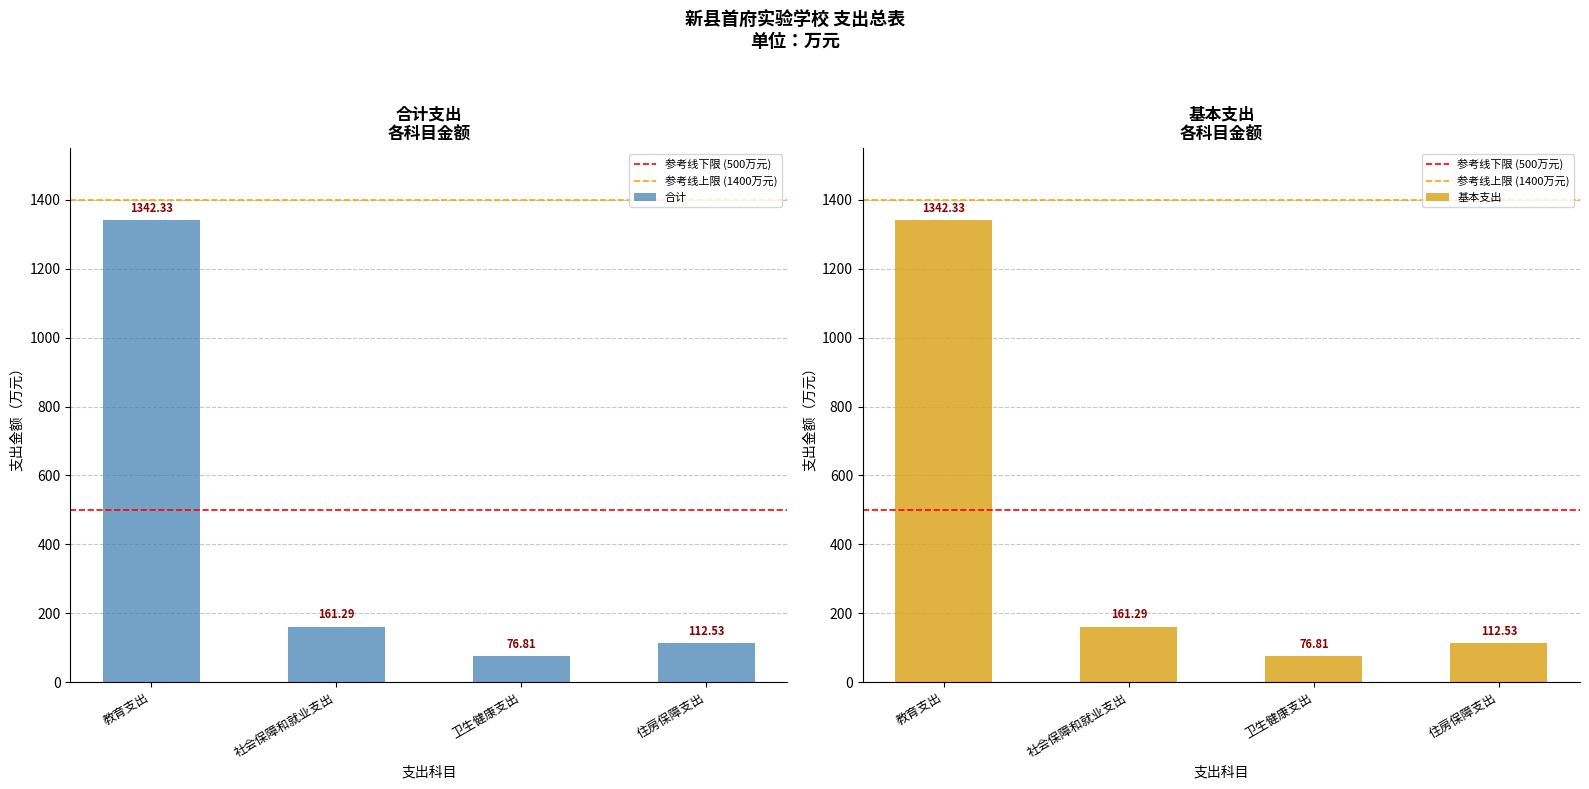

What is the approximate value of 基本支出 at 社会保障和就业支出?

161.3